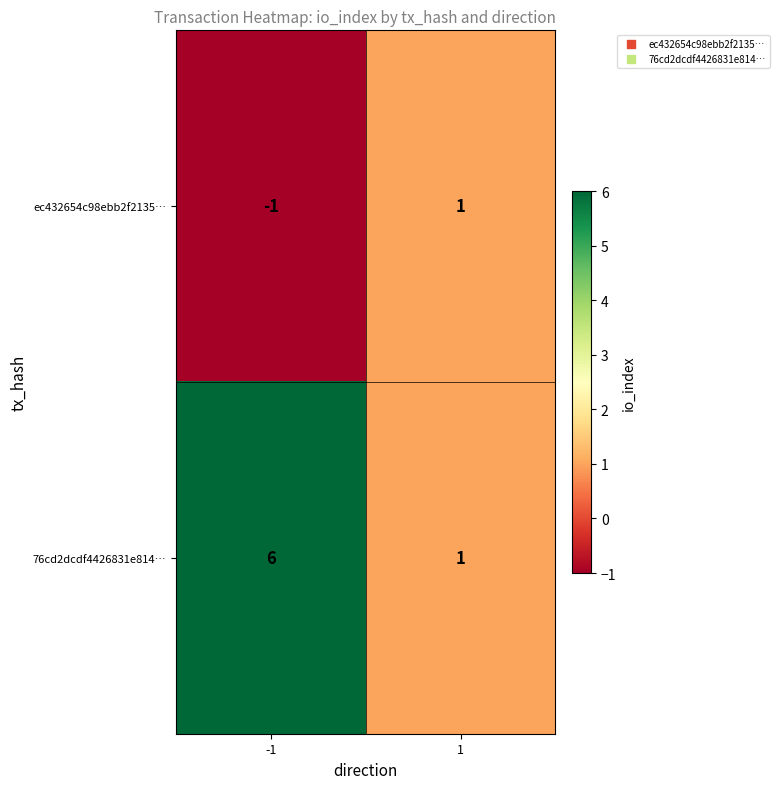

Rank the series by their average value, from lowest to highest.

ec432654c98ebb2f2135…, 76cd2dcdf4426831e814…